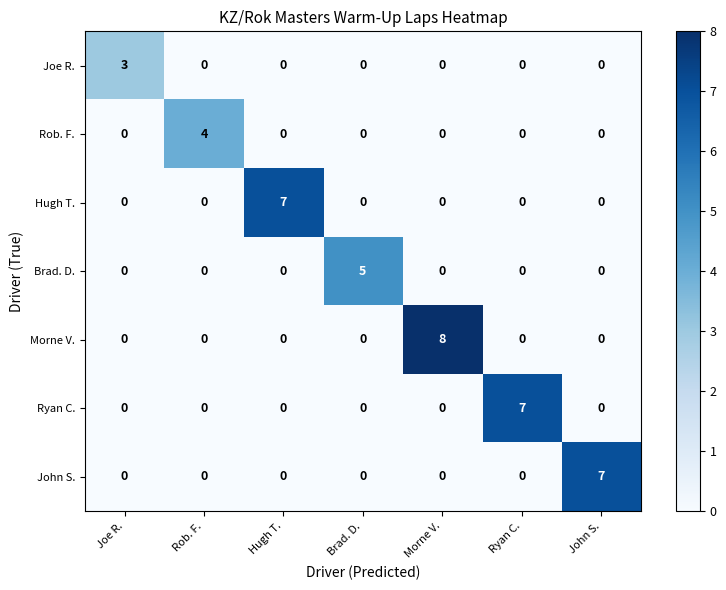

How many distinct data groups are displayed?

7